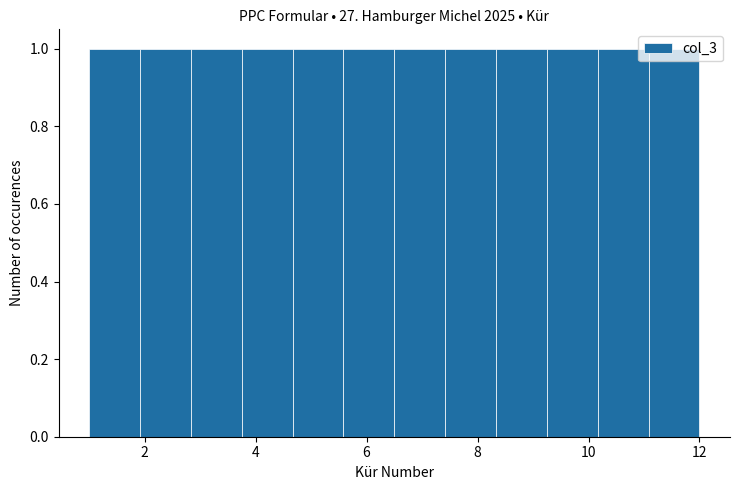

What is the height of the bar covering 3.8 to 4.6 on the x-axis? Neither the bar edges nor the heights are printed on the chart, so give them approximately, as read against the axes.

1